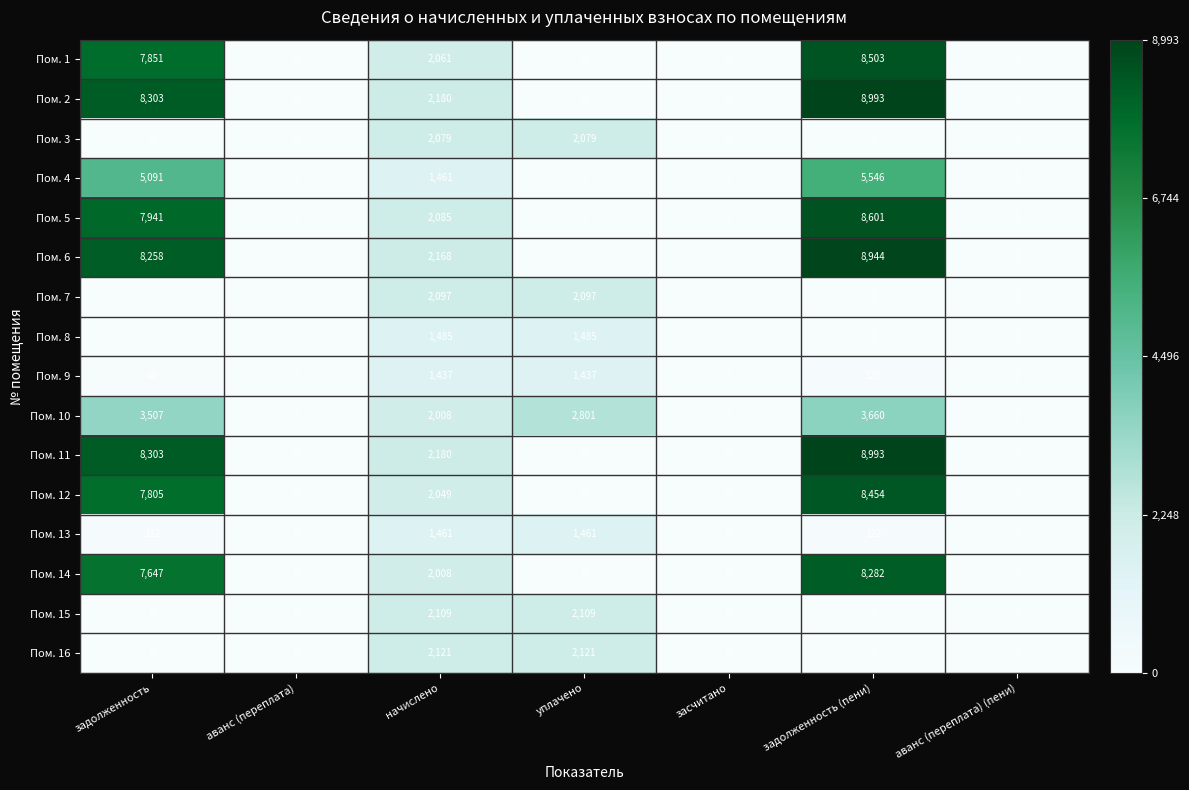

Is it true that Пом. 14 equals 8282 at задолженность (пени)?

True